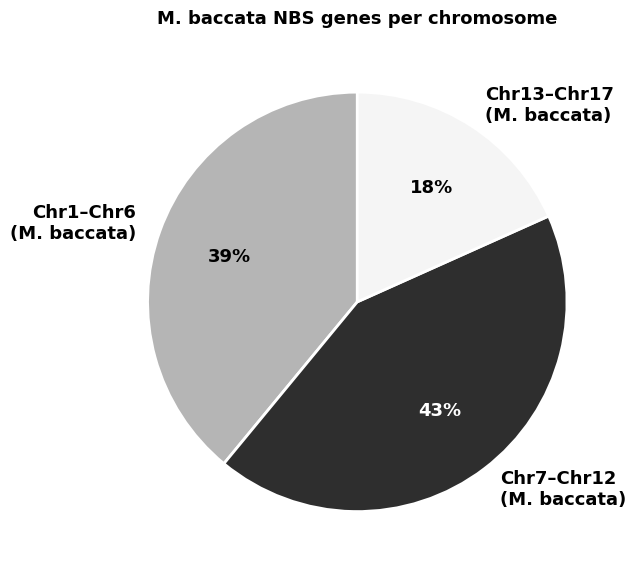

Does any single category account for the majority?

No